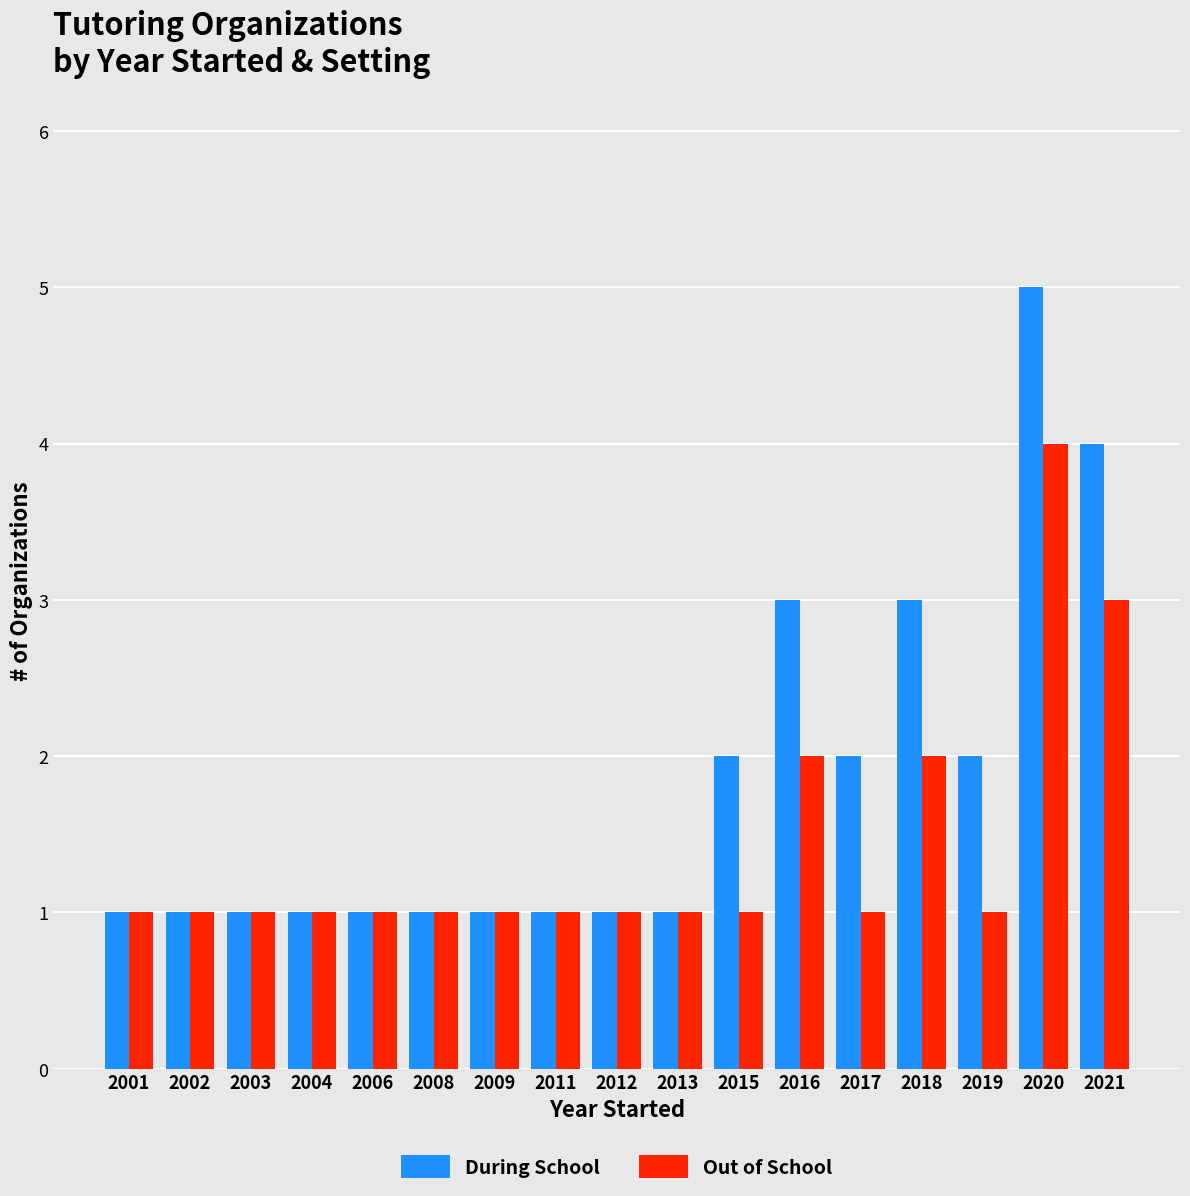

The During School series shows 4 at 2018. True or false?

False